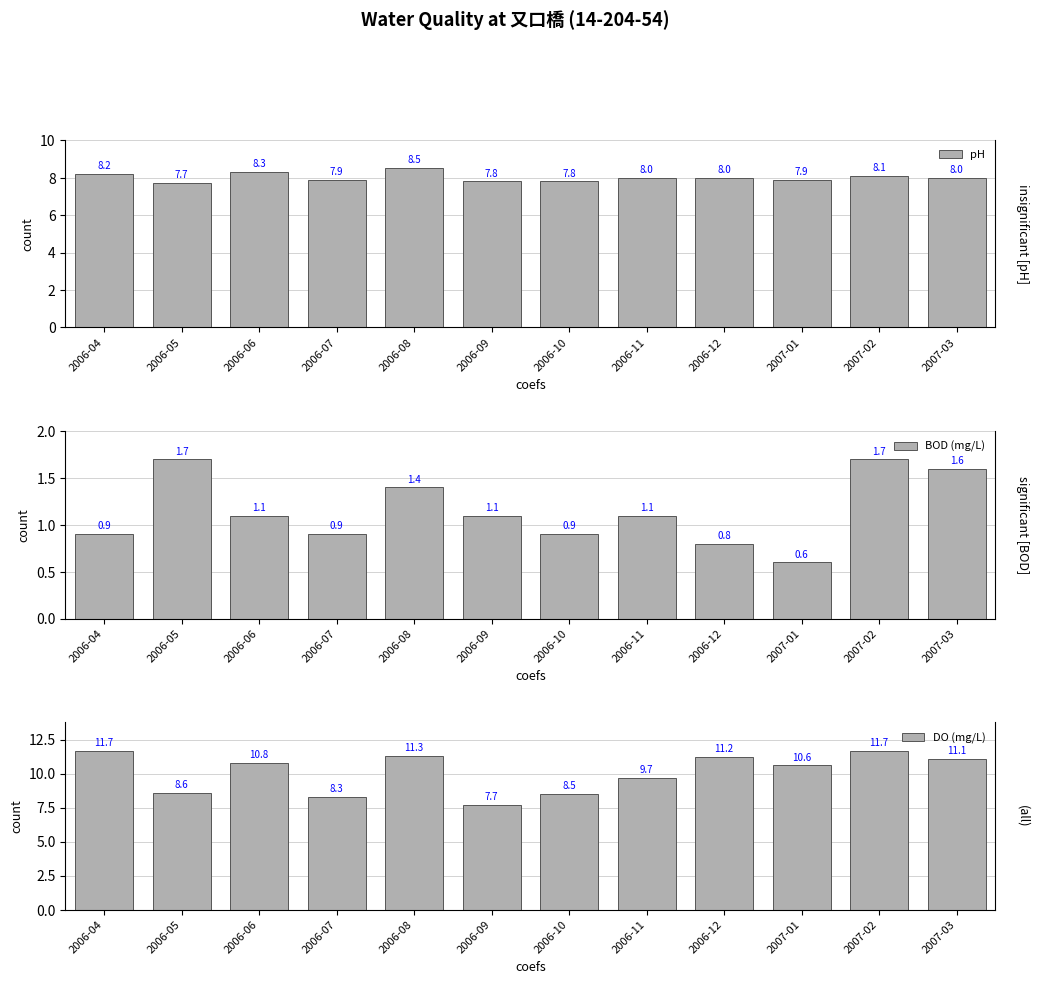

What is the smallest value displayed?

0.6